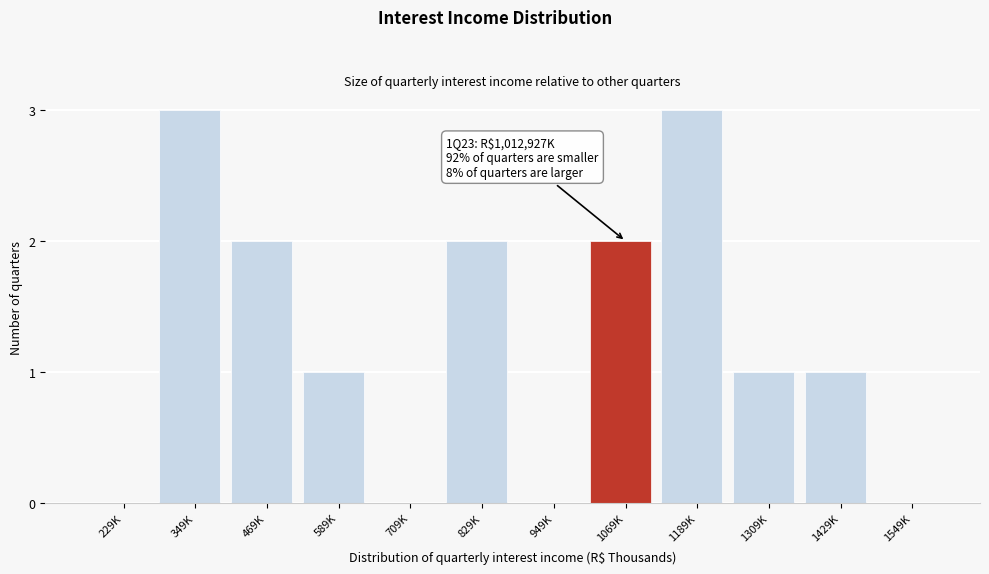

Reading right to left, what are all the values shown in this chart?

1549K=0	1429K=1	1309K=1	1189K=3	1069K=2	949K=0	829K=2	709K=0	589K=1	469K=2	349K=3	229K=0